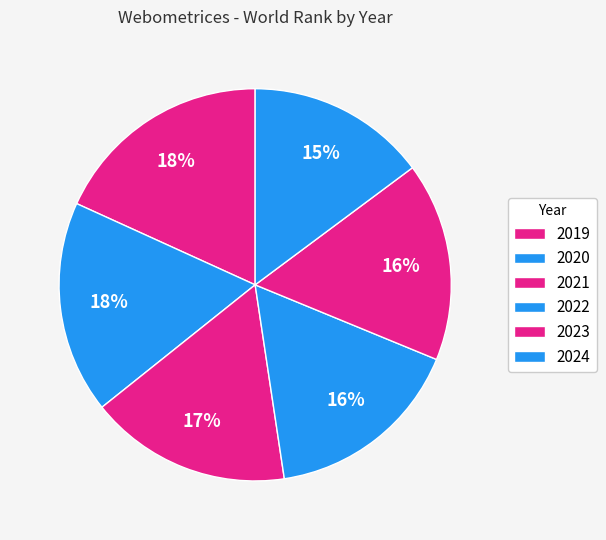

What is the change in value from 2020 to 2022?

-1600